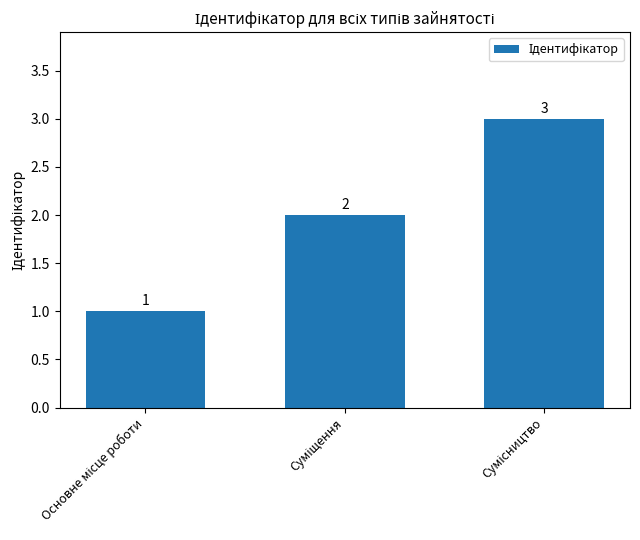

How many series are shown in this chart?

1